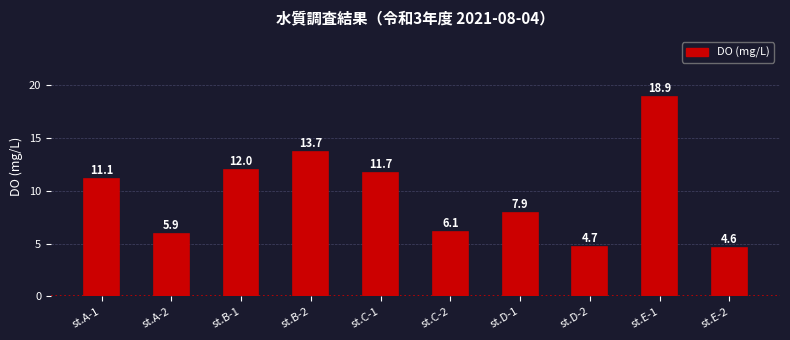

Reading left to right, extract all data points from this chart.

st.A-1=11.1	st.A-2=5.9	st.B-1=12.0	st.B-2=13.7	st.C-1=11.7	st.C-2=6.1	st.D-1=7.9	st.D-2=4.7	st.E-1=18.9	st.E-2=4.6